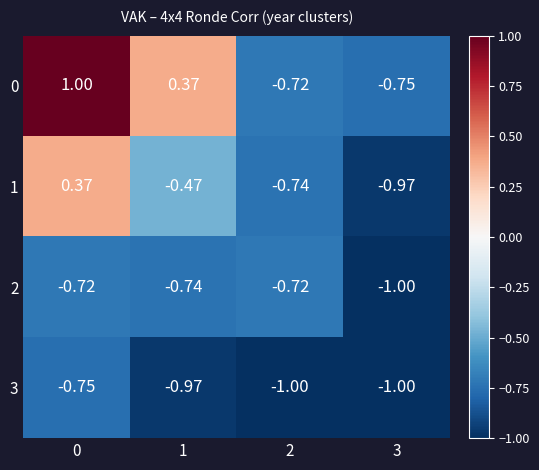

Between 1 and 3, which series saw the biggest shift?

0